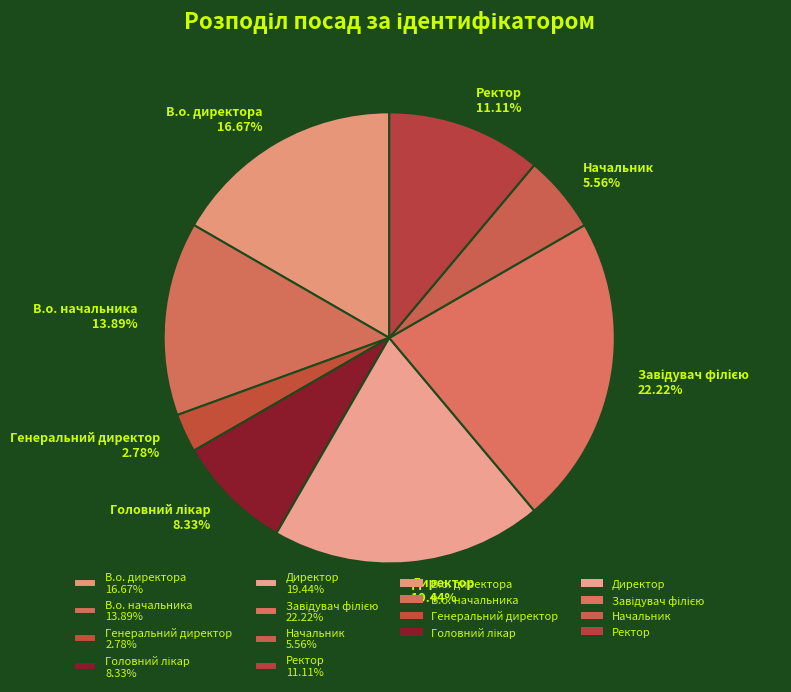

Does any single category account for the majority?

No